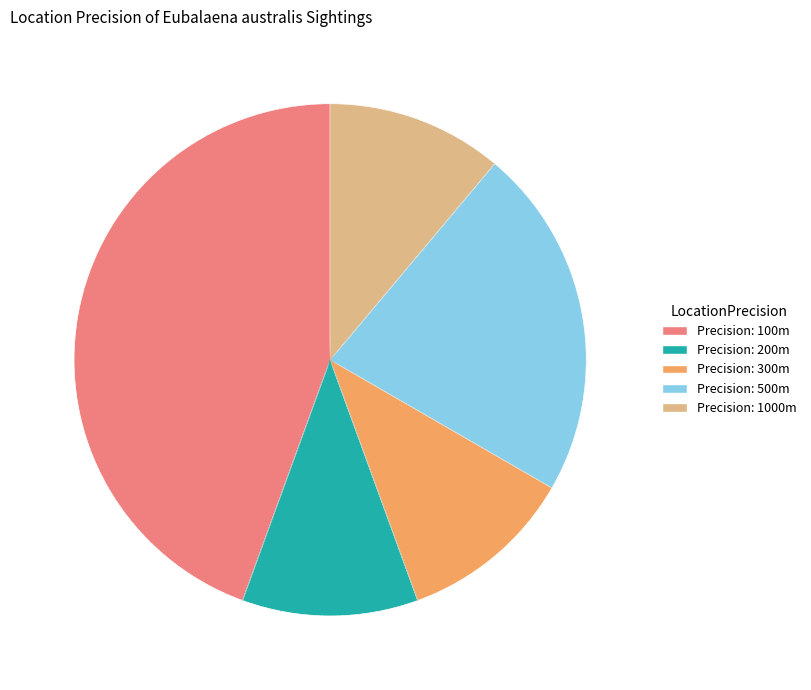

Is there any slice that represents more than half of the pie?

No